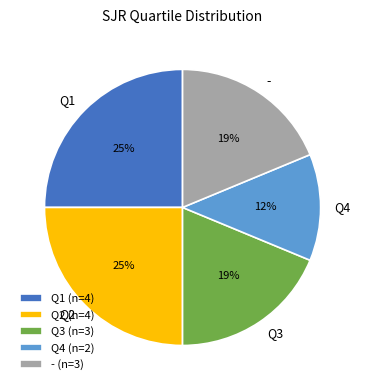

What percentage is the Q1 slice, to the nearest percent?

25%